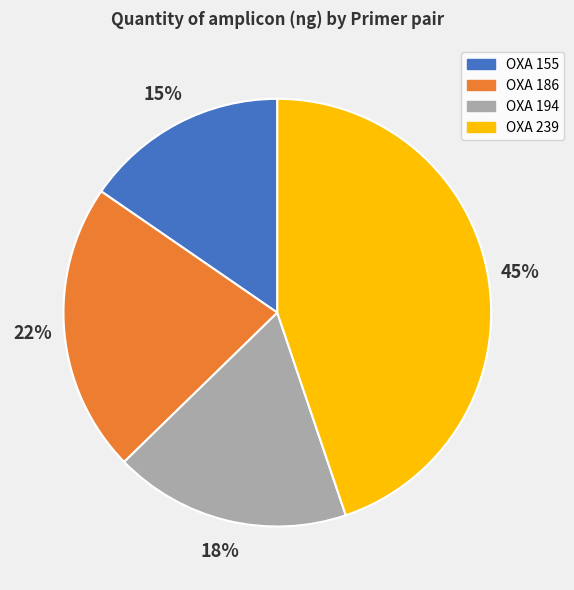

Count the number of slices in the pie.

4